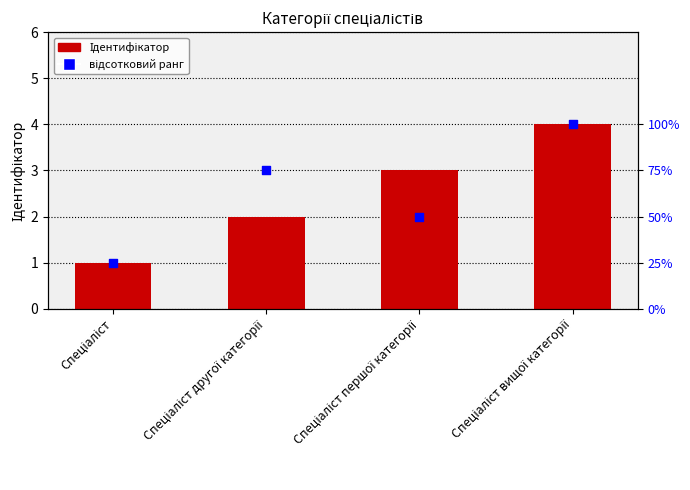

Which series reaches the maximum Y coordinate?

відсотковий ранг